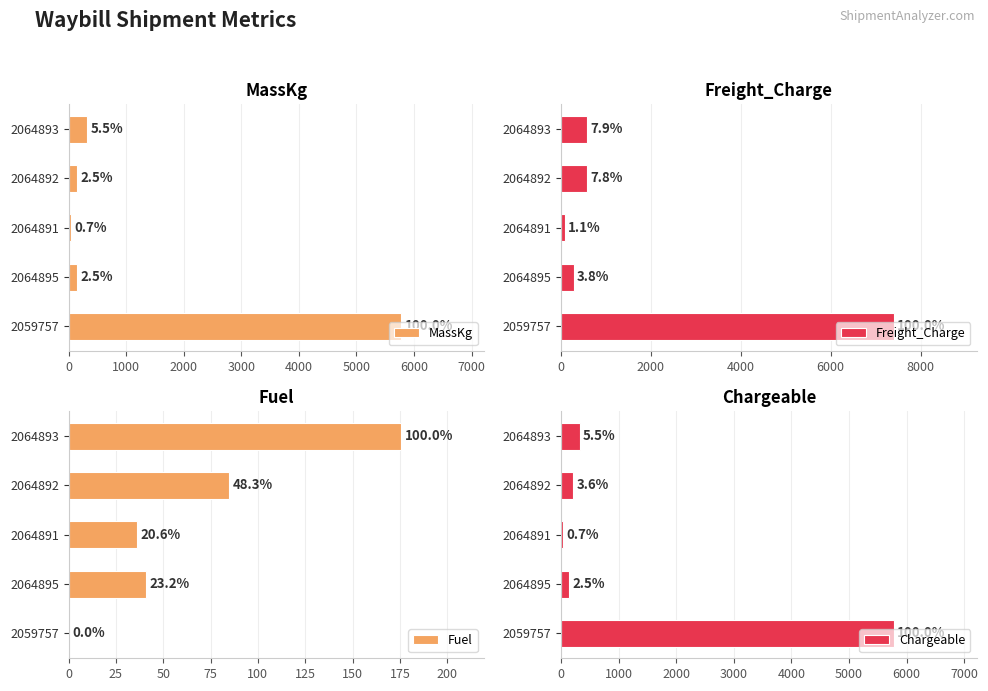

Between 2059757 and 2064891, which series saw the biggest shift?

Freight_Charge